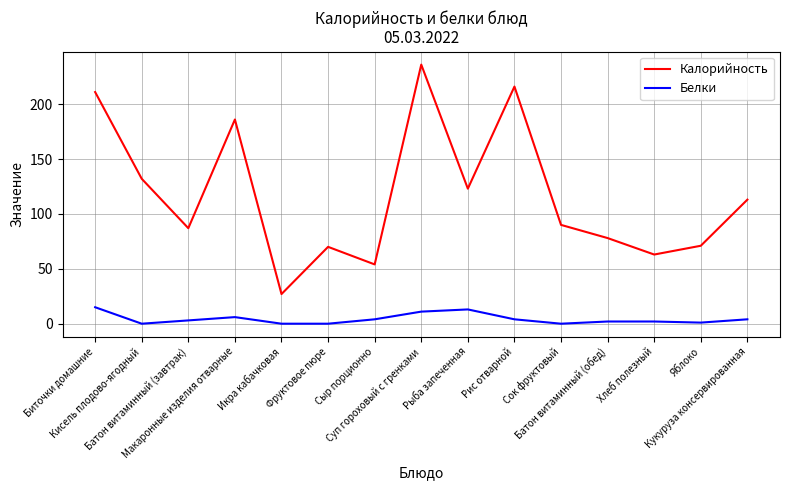

What is the difference between the second highest and second lowest values in the Калорийность series?

162